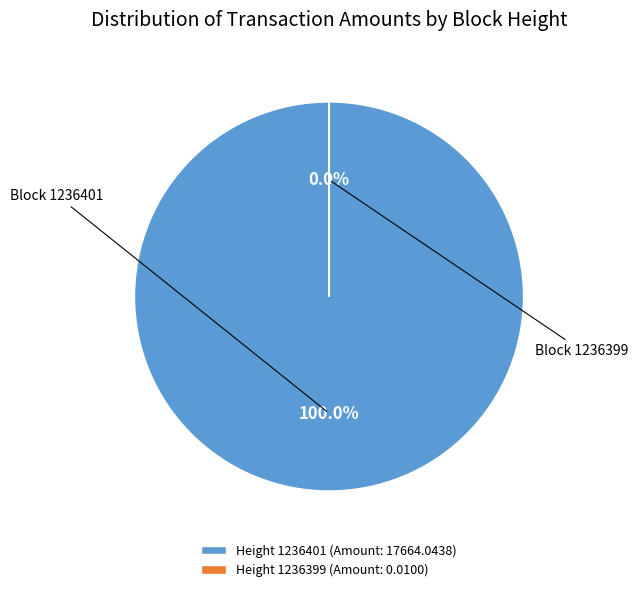

Is there a majority slice in this chart?

Yes